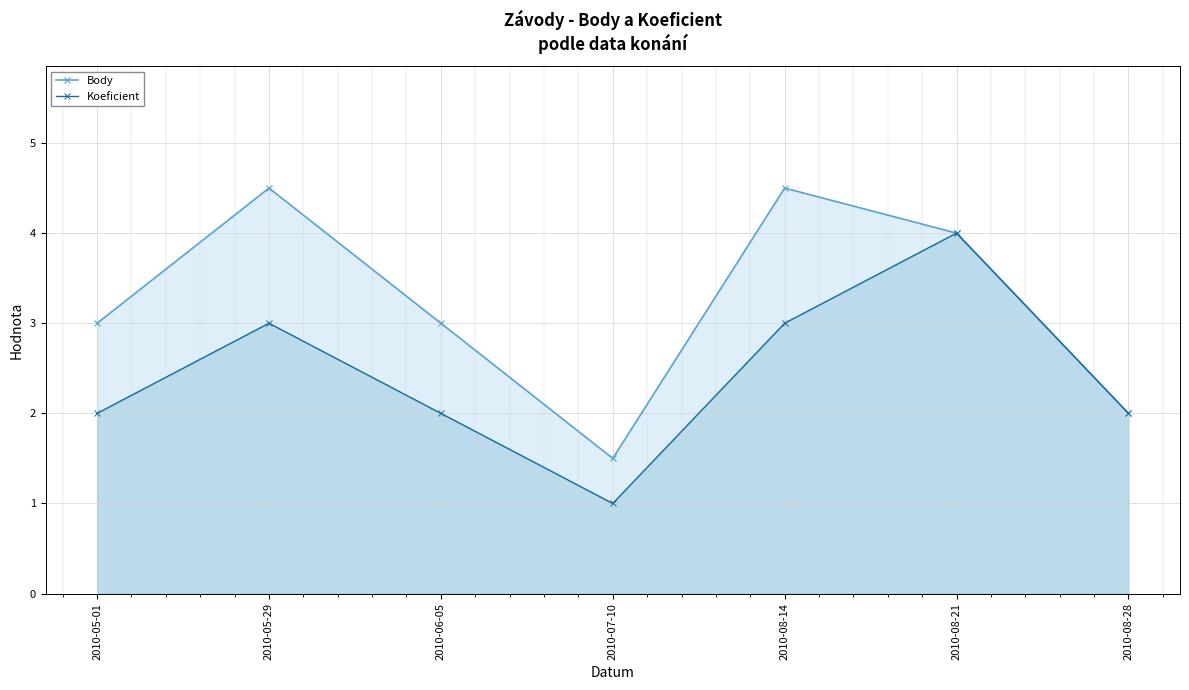

How many values in the Koeficient series exceed 2?

3